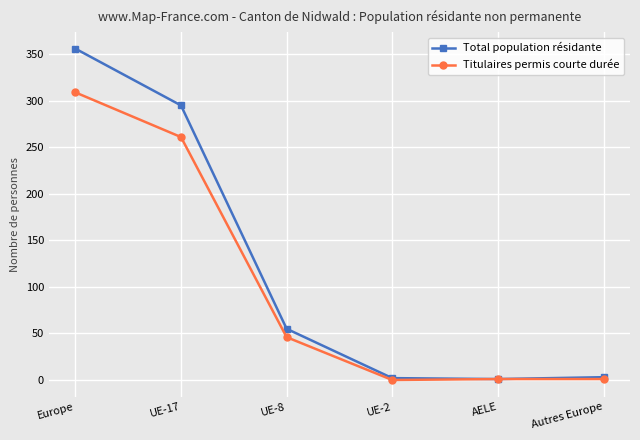

How many lines are shown in the chart?

2